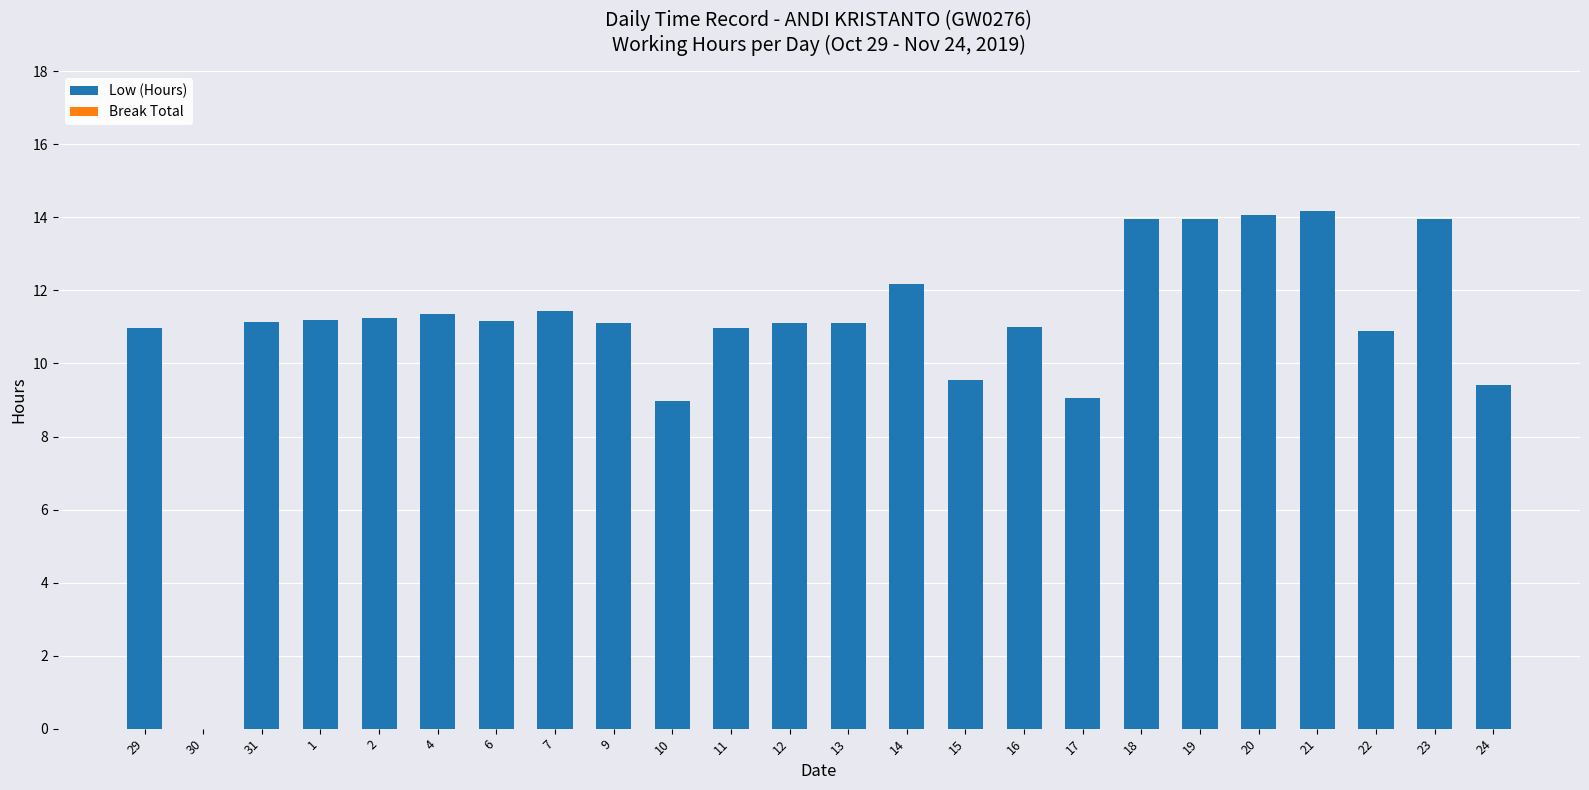

Is it true that the value at 23 is 8.0?

False